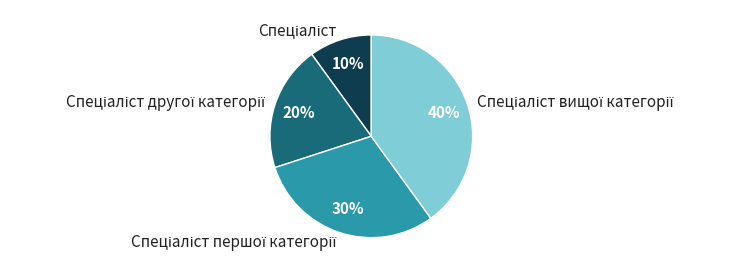

To the nearest percent, what is the difference between the largest and smallest slice percentages?

30%